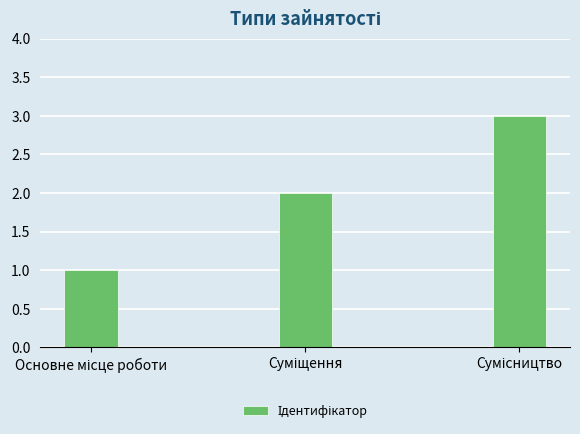

What is the greatest value displayed?

3